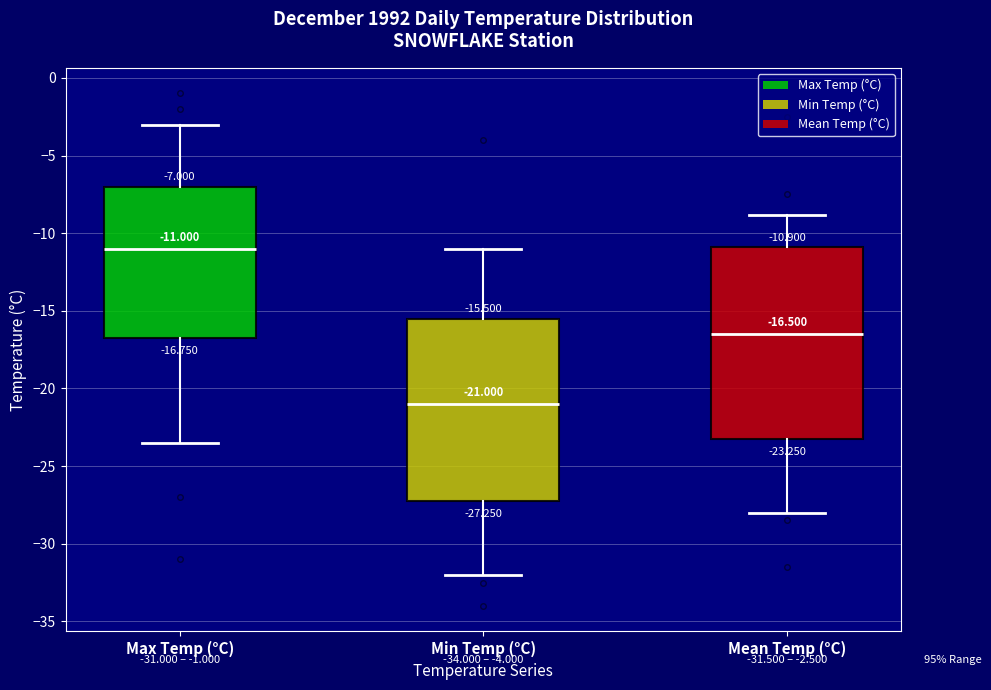

Which box has the highest median line?

Max Temp (°C)